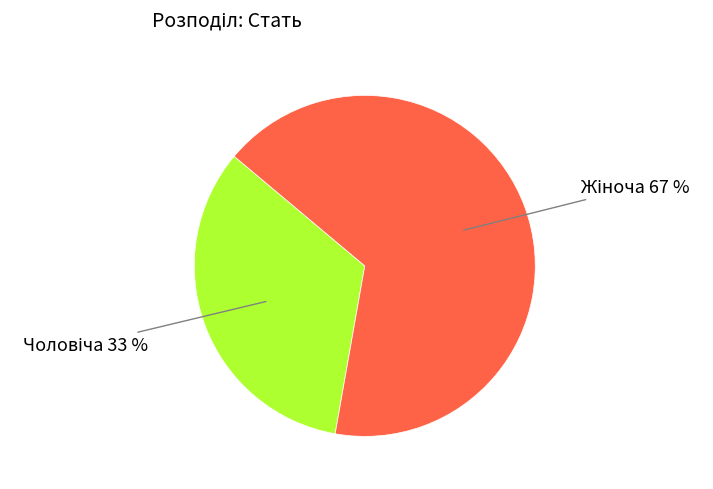

To the nearest percent, what is the average slice percentage?

50%